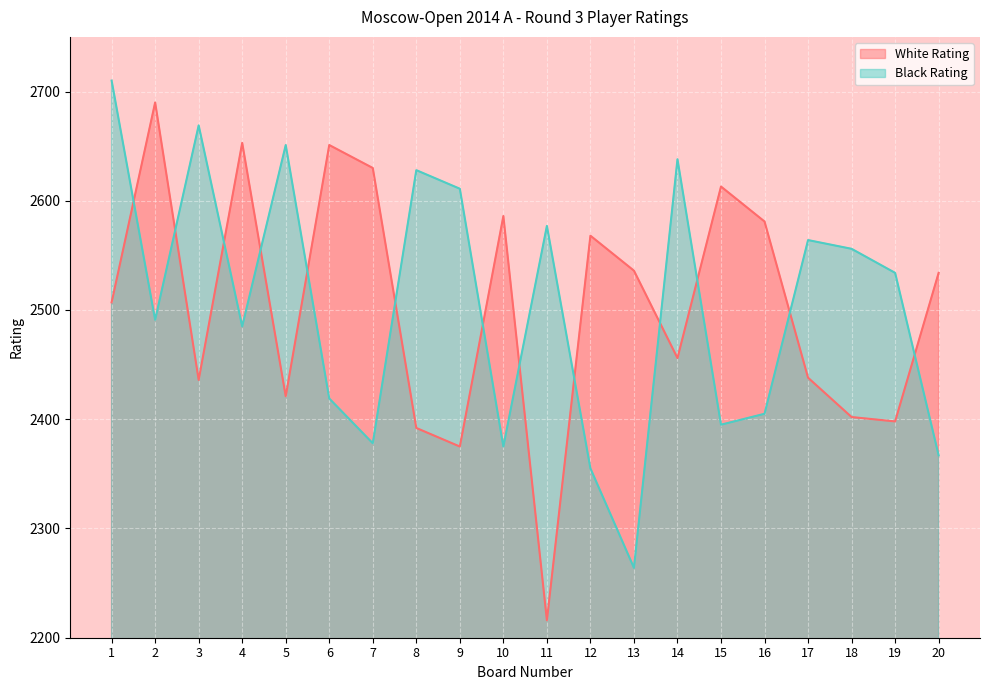

At which label is Black Rating closest to 2487?

4